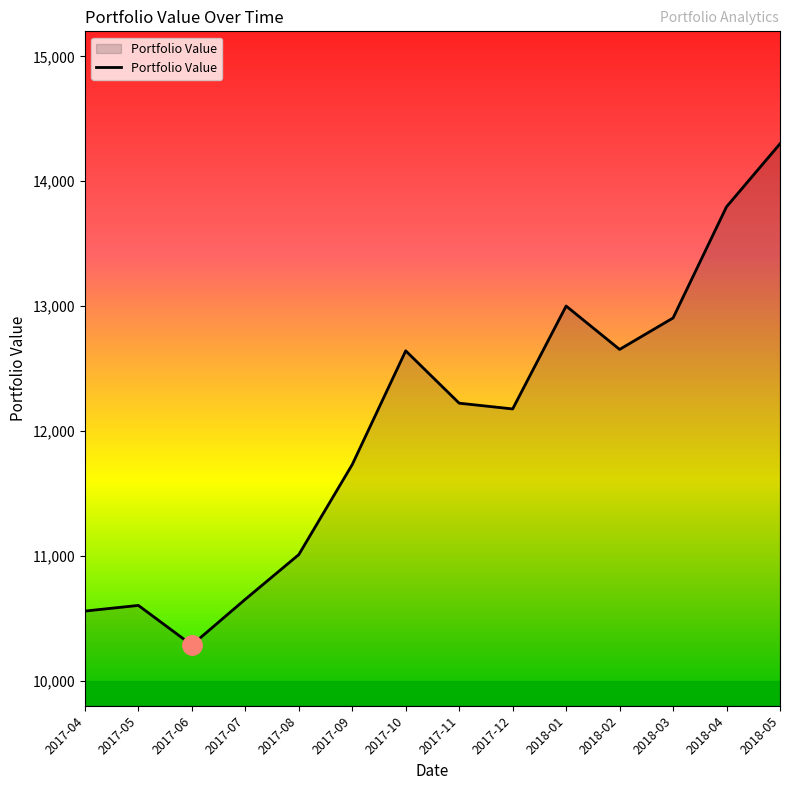

What value does the data have at 2018-05?

14299.8